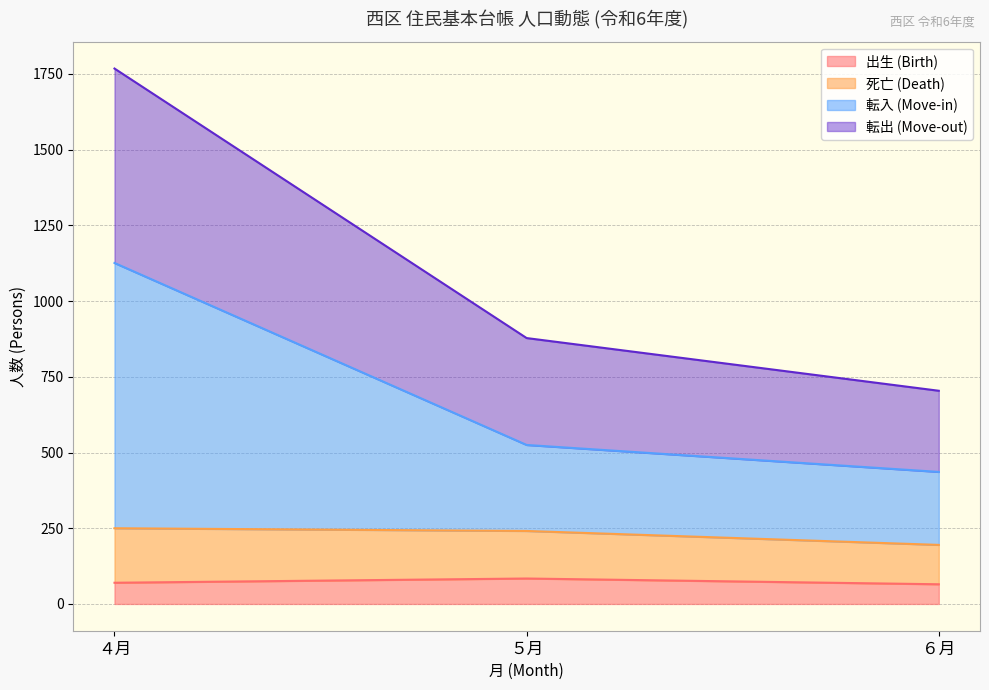

What are all the series names shown in the legend?

出生 (Birth), 死亡 (Death), 転入 (Move-in), 転出 (Move-out)